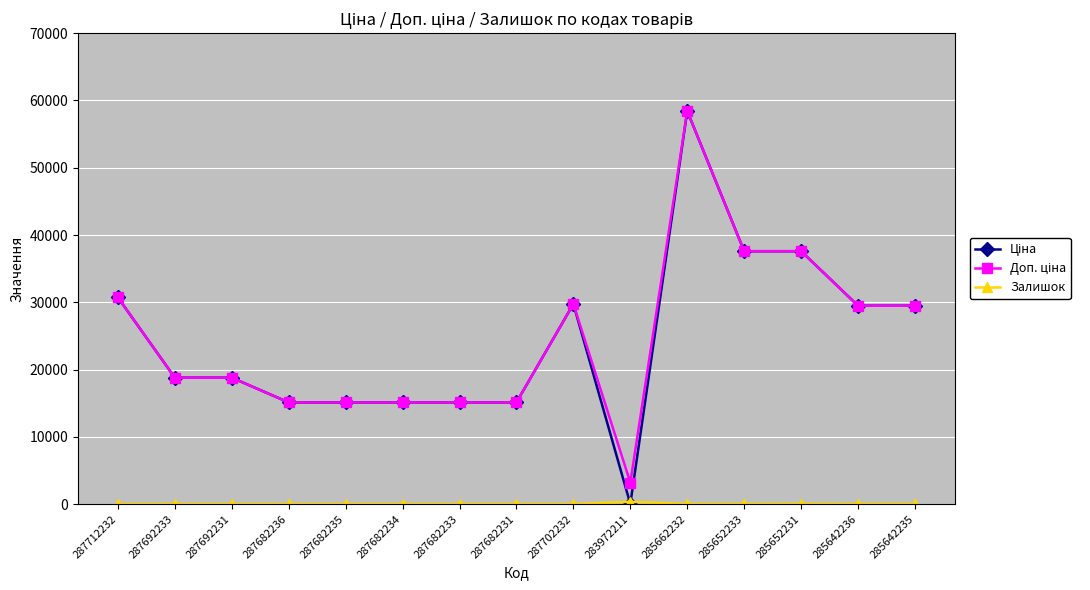

What is the label of the 1st point from the left?

287712232